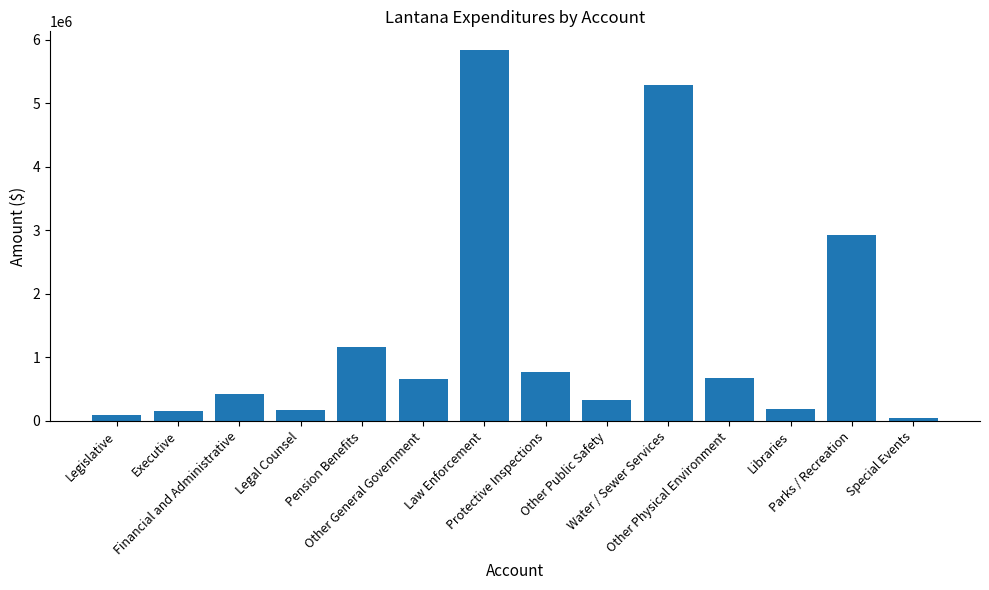

What is the maximum value shown in the chart?

5842292